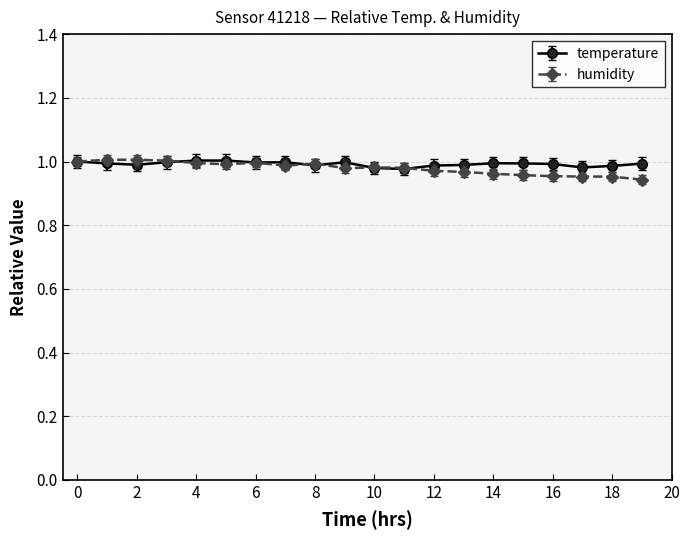

True or false: temperature has more than 0 interior local peaks.

True